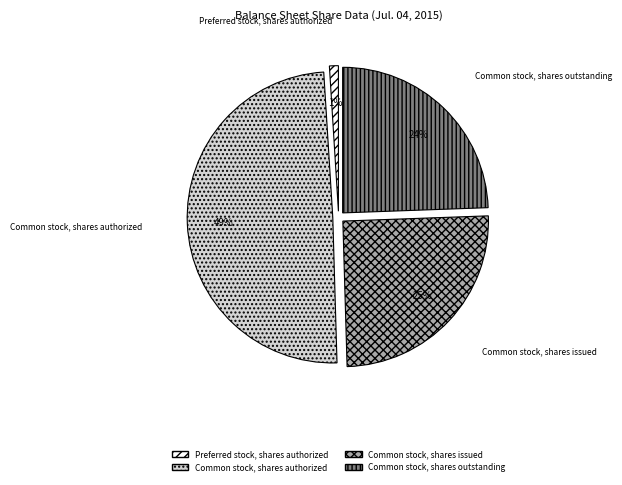

Is Preferred stock, shares authorized the majority of the pie?

No